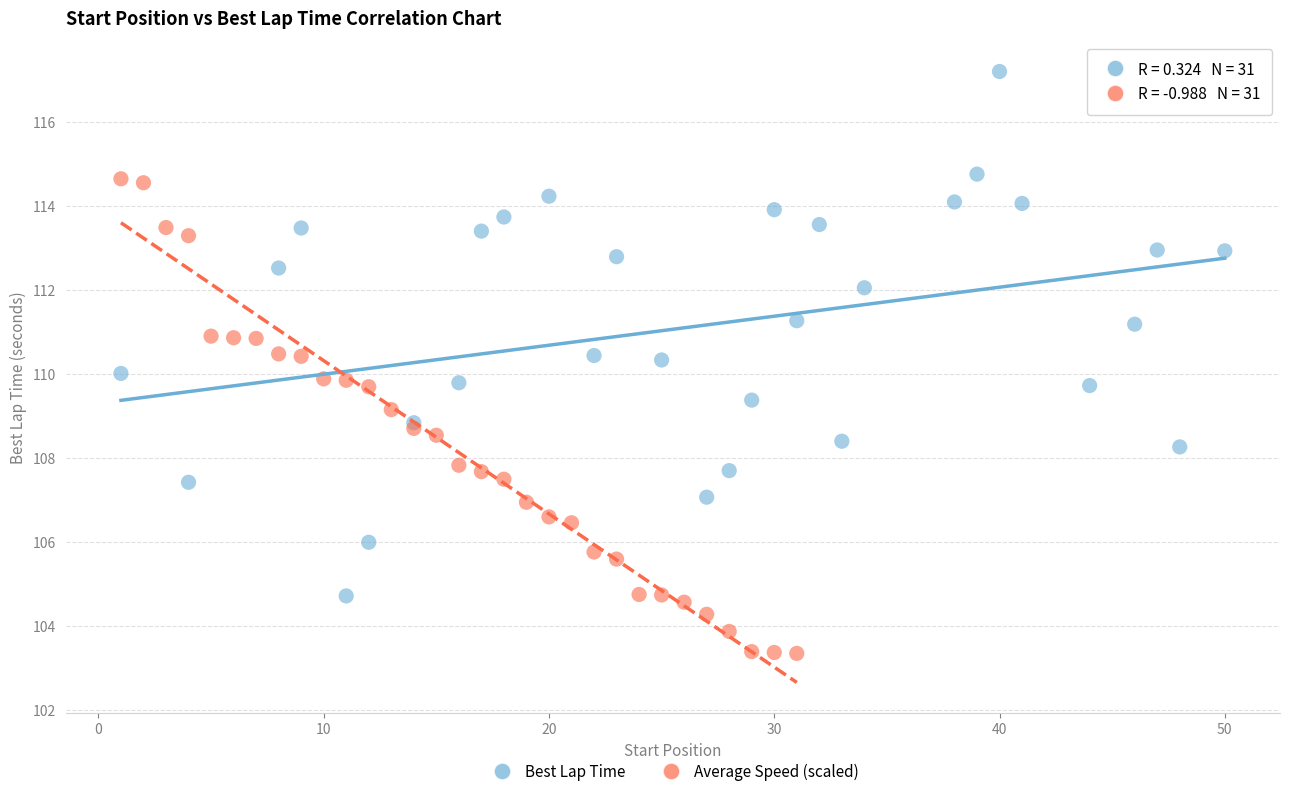

Which series reaches the maximum Y coordinate?

Best Lap Time